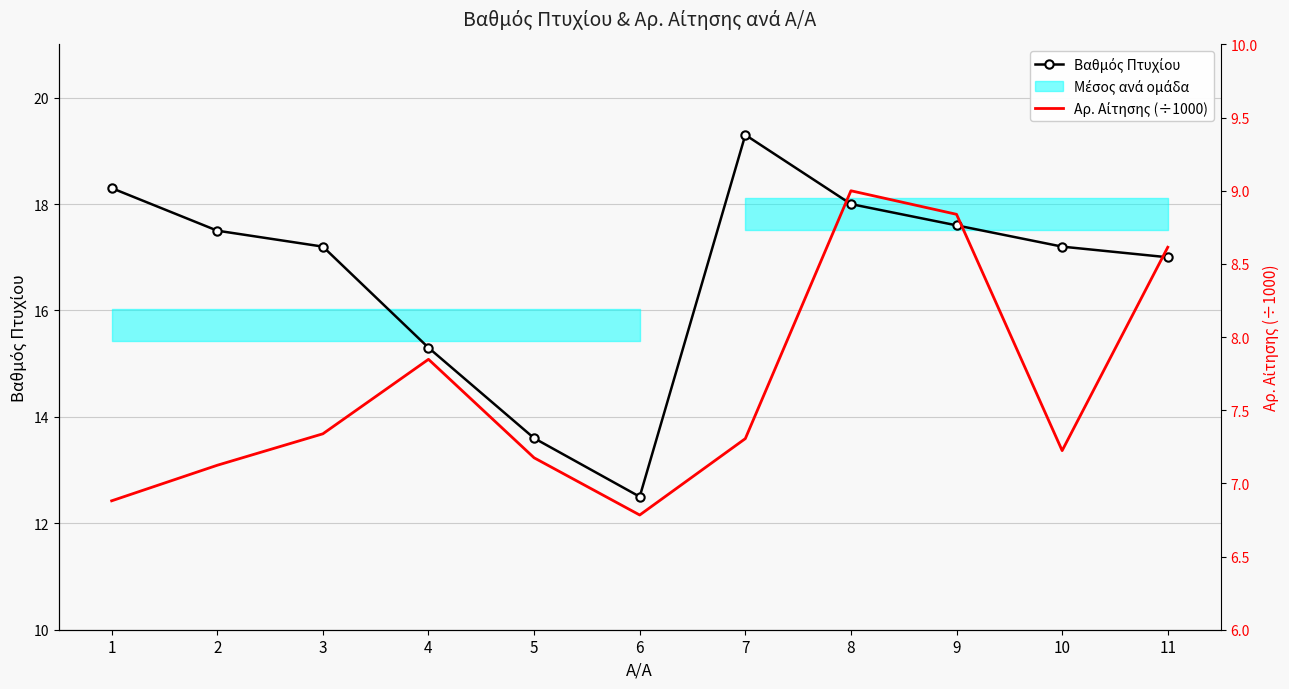

Reading left to right, transcribe all the data shown in this chart.

Βαθμός Πτυχίου: 1=18.3	2=17.5	3=17.2	4=15.3	5=13.6	6=12.5	7=19.3	8=18.0	9=17.6	10=17.2	11=17.0
Αρ. Αίτησης (÷1000): 1=6.9	2=7.1	3=7.3	4=7.8	5=7.2	6=6.8	7=7.3	8=9.0	9=8.8	10=7.2	11=8.6